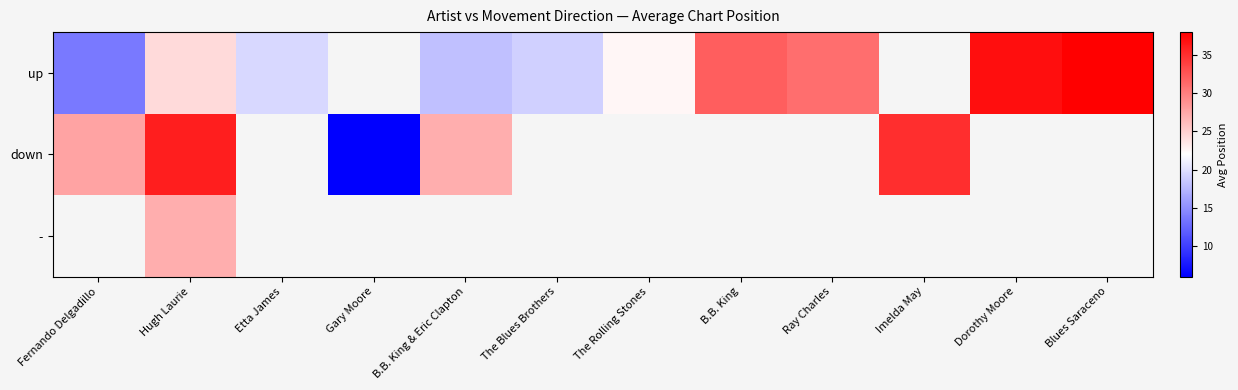

The value of up at Ray Charles is 18.6. True or false?

False